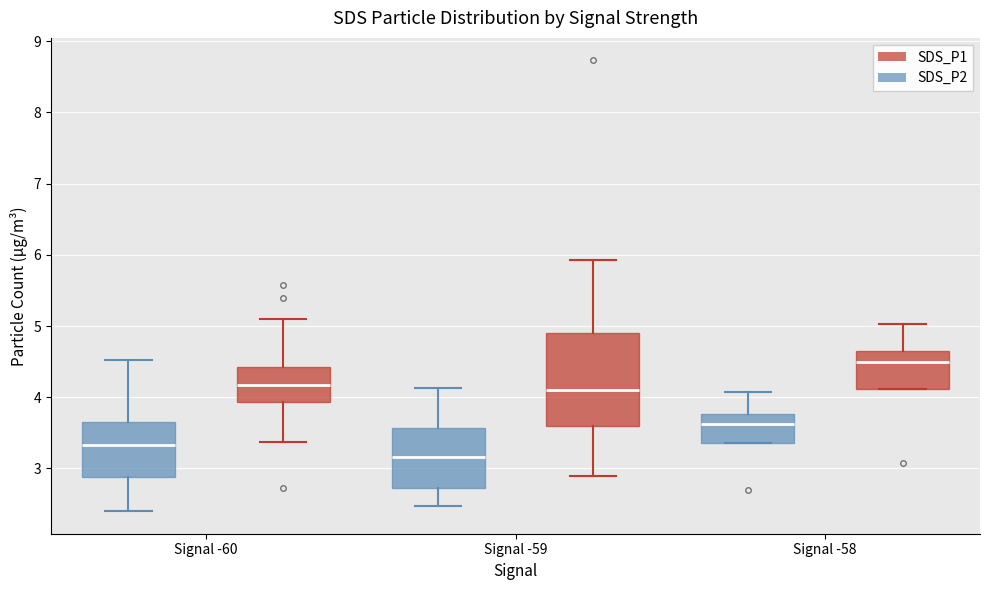

Comparing the boxes themselves (not the whiskers), which one is the tallest?

Signal -59 (SDS_P1)